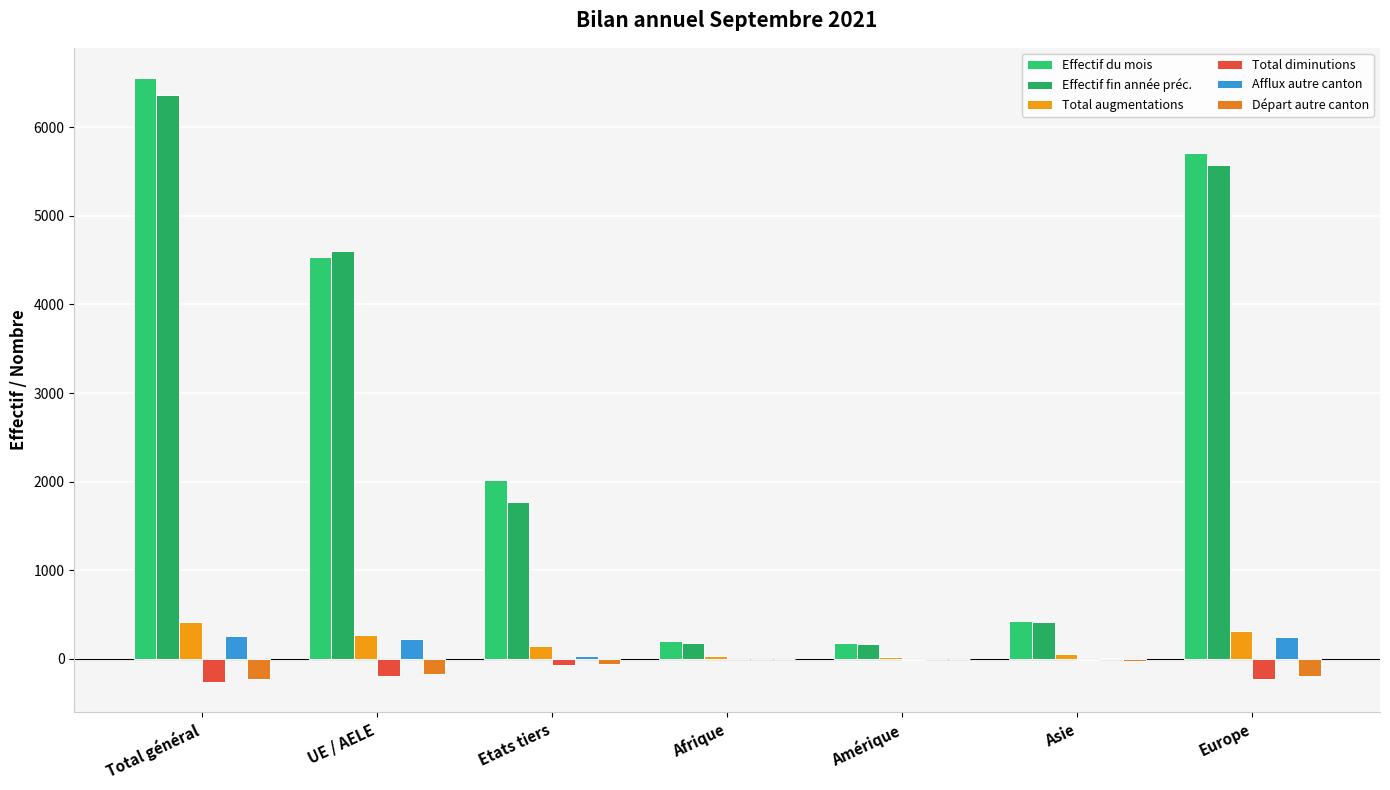

At which label does Départ autre canton first exceed -57?

Afrique